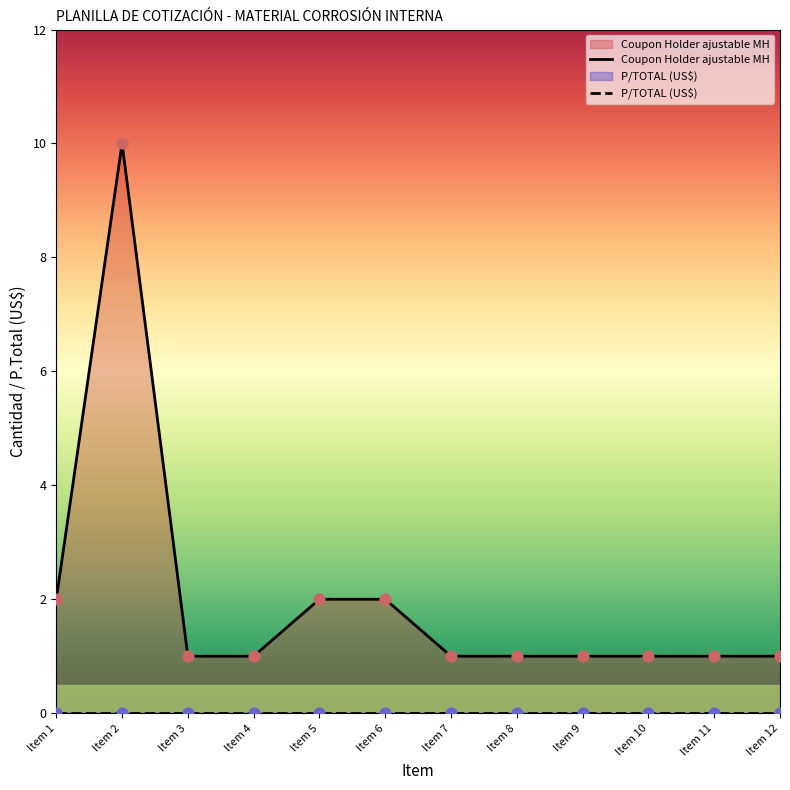

At how many categories does at least one series exceed 6?

1